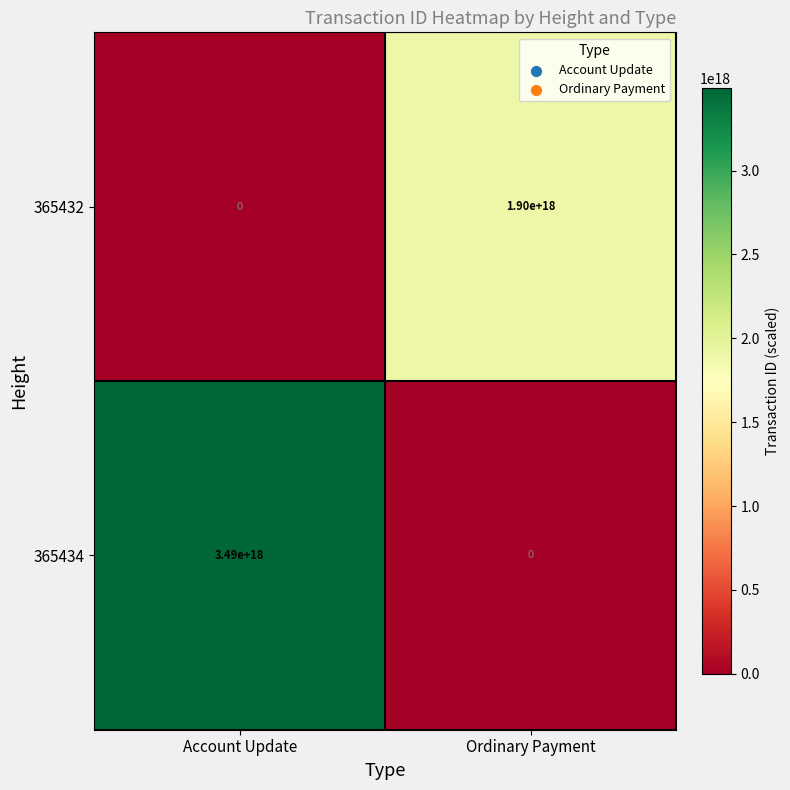

Which series has the largest total across all categories?

365434